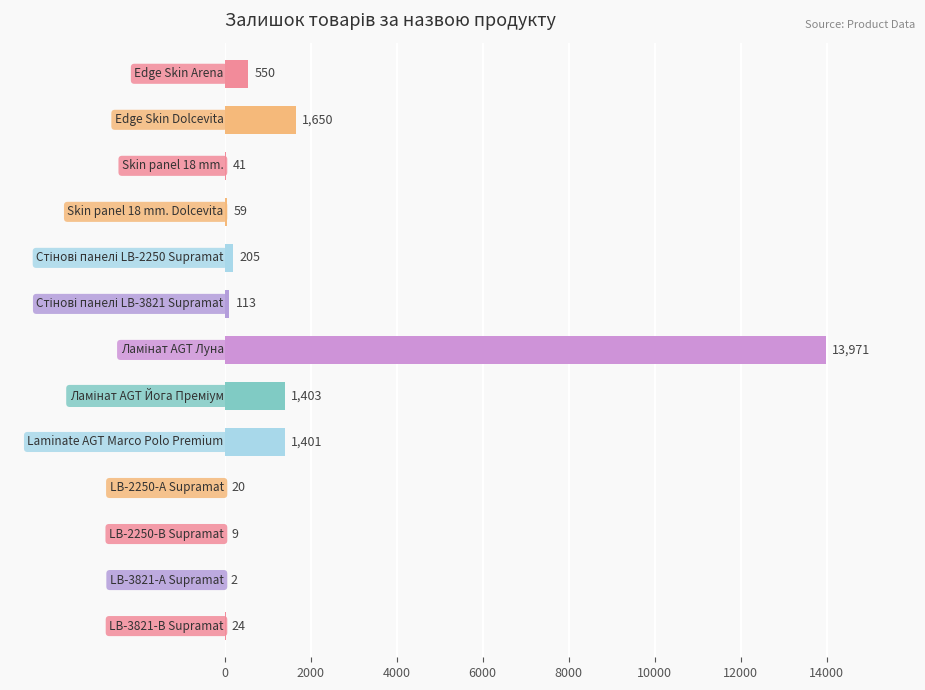

What is the sum of all values?

19448